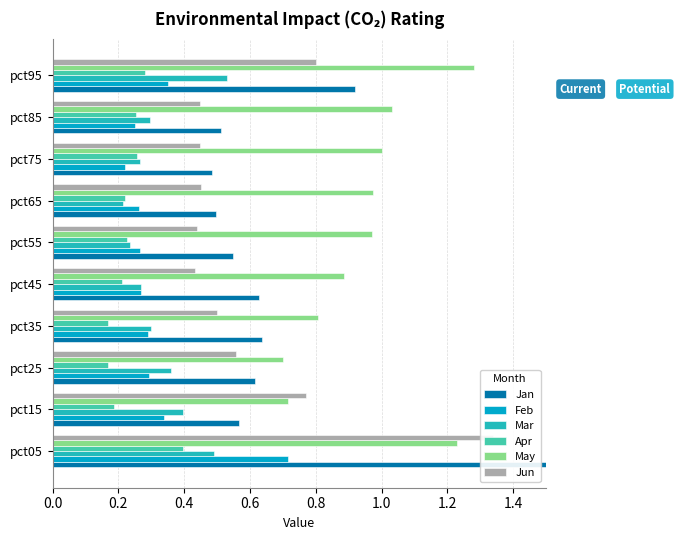

Between pct25 and pct45, which is larger?

pct45